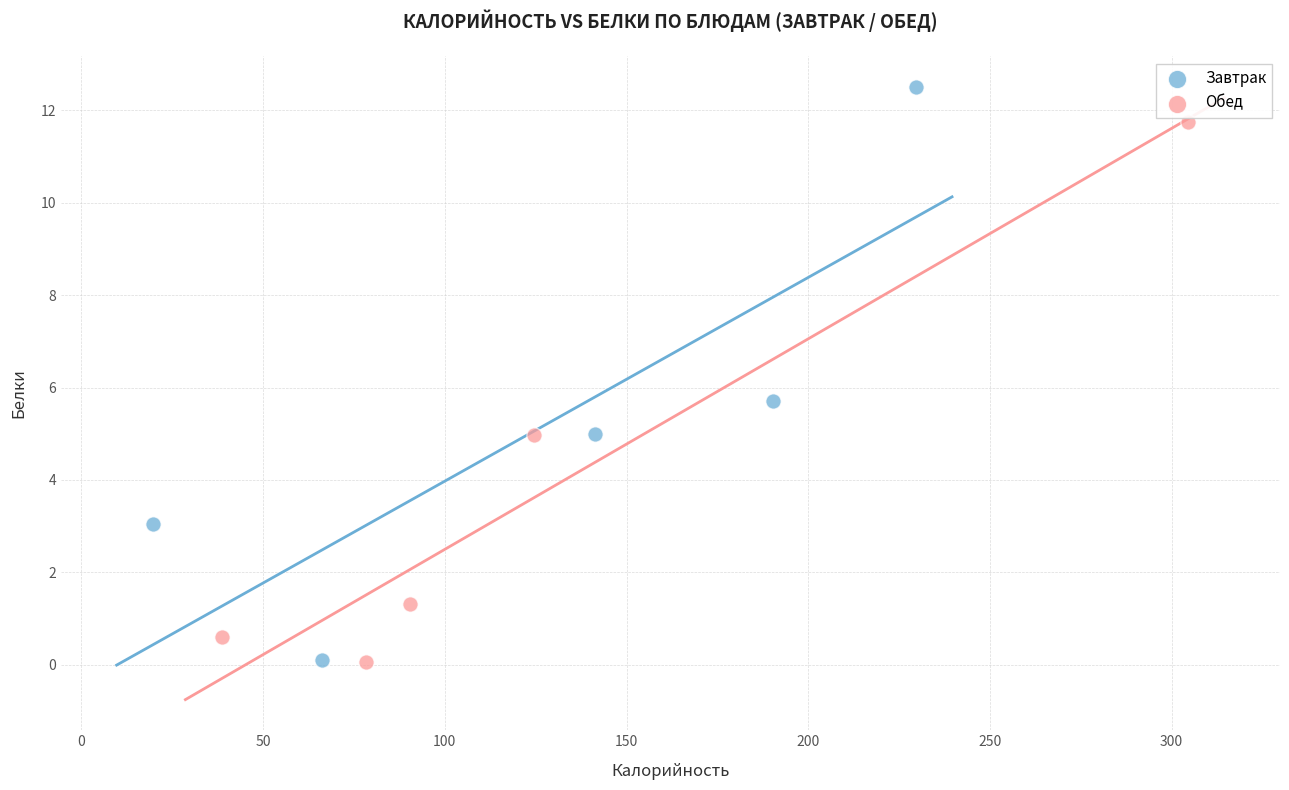

Which series reaches the maximum Y coordinate?

Завтрак